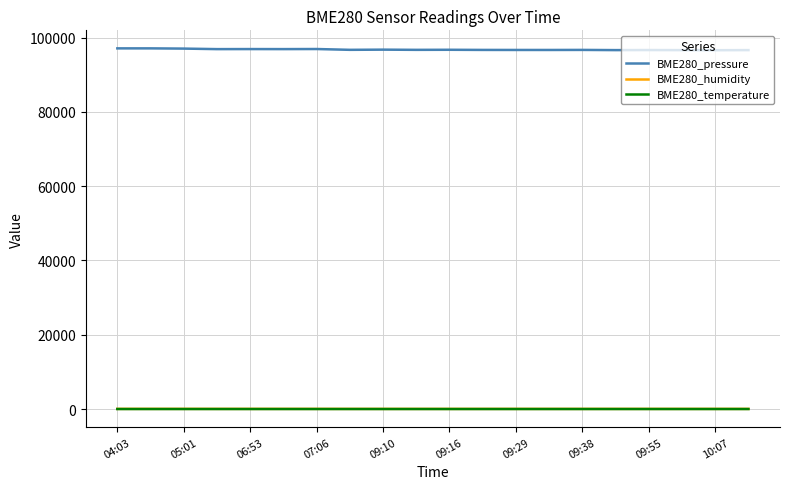

Is this an area chart (filled region under the line)?

No